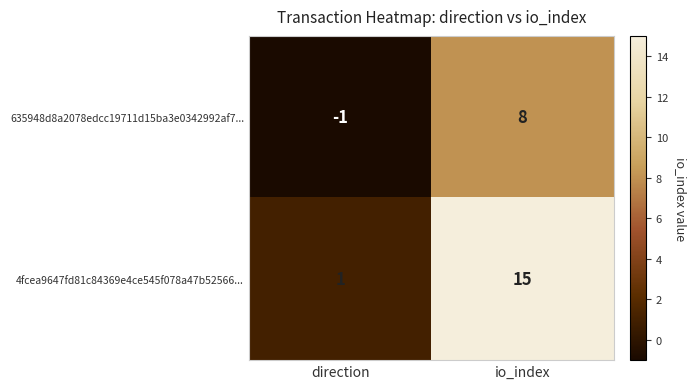

What is the maximum value shown in the chart?

15